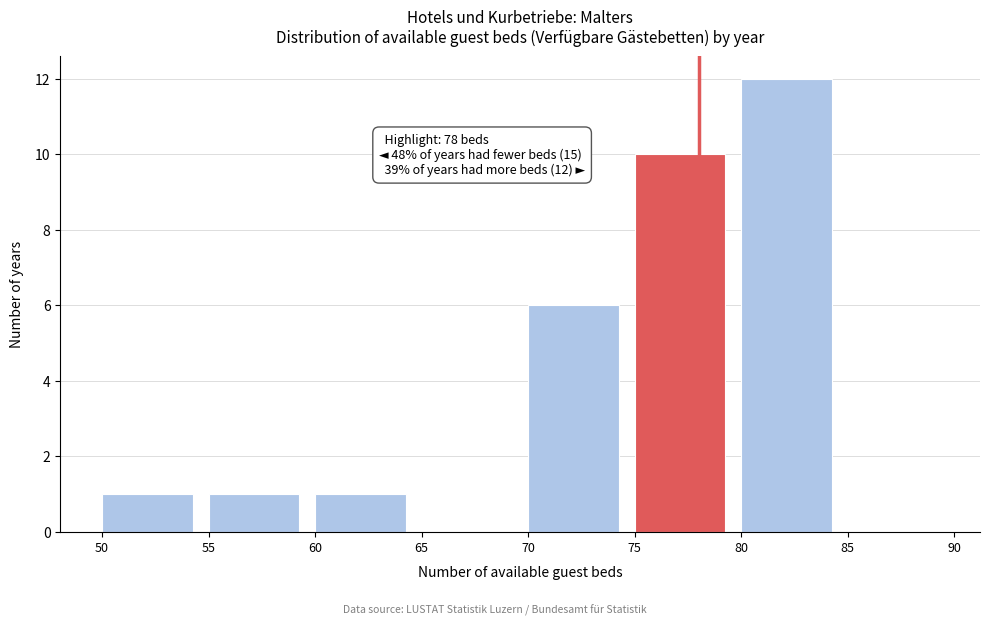

Which range on the x-axis has the tallest bar?

80 to 85